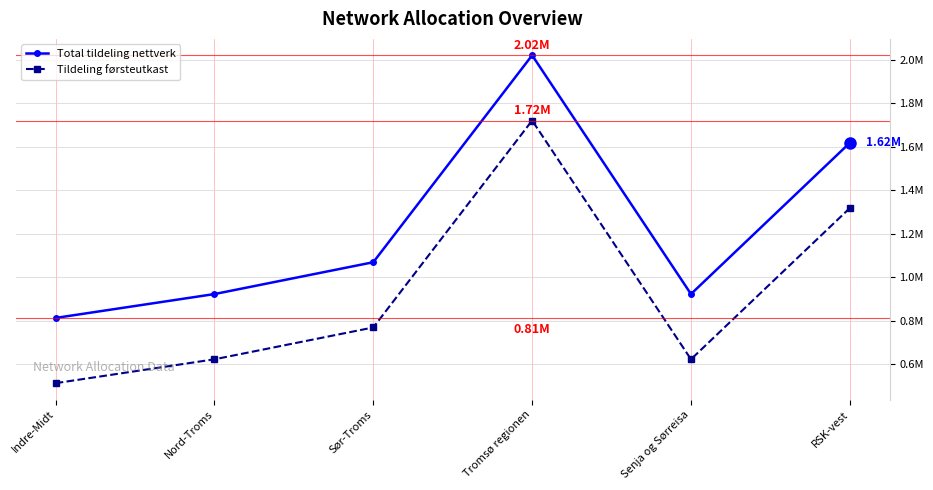

True or false: Tildeling førsteutkast and Total tildeling nettverk intersect in this chart.

False